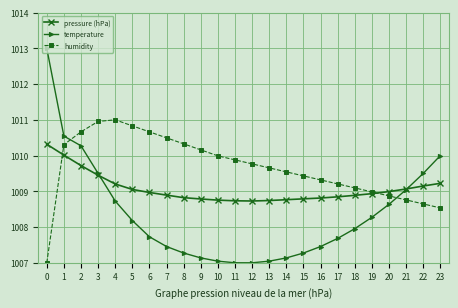

The value of humidity at 16 is 1009.3. True or false?

True